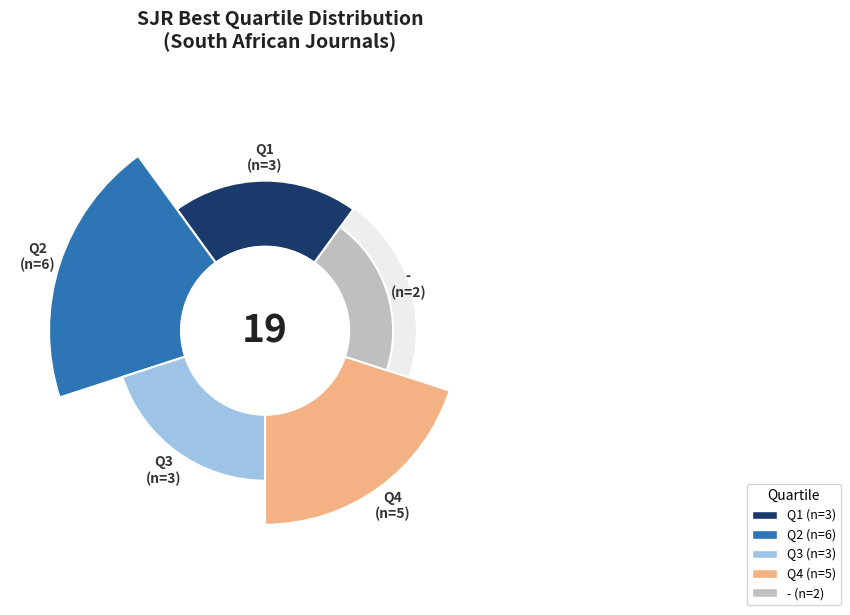

To the nearest percent, what is the difference between the largest and smallest slice percentages?

21%